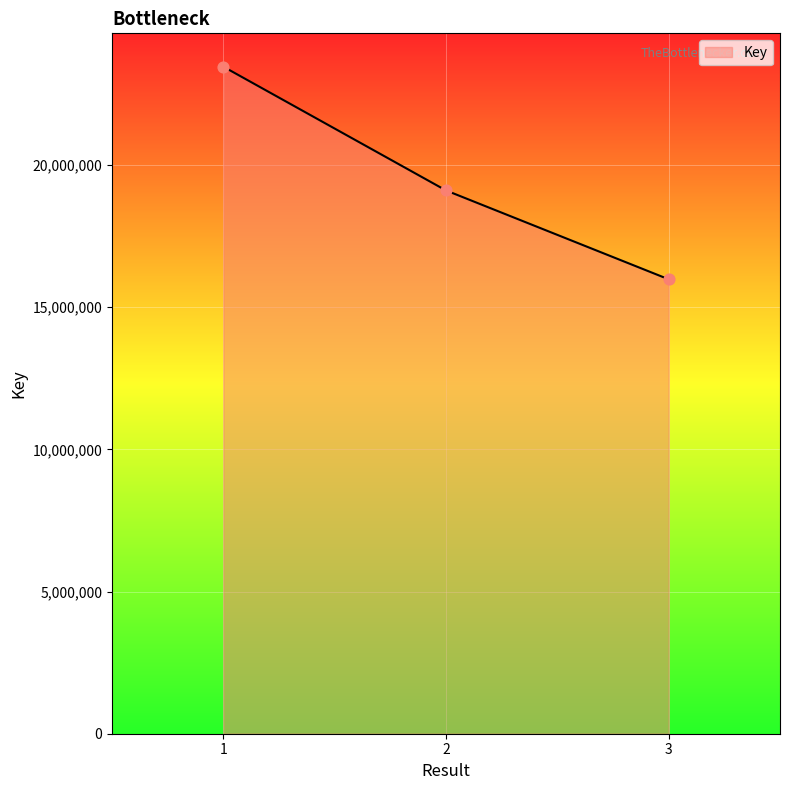

Approximately how many times larger is the value at 3 compared to 1?

0.7